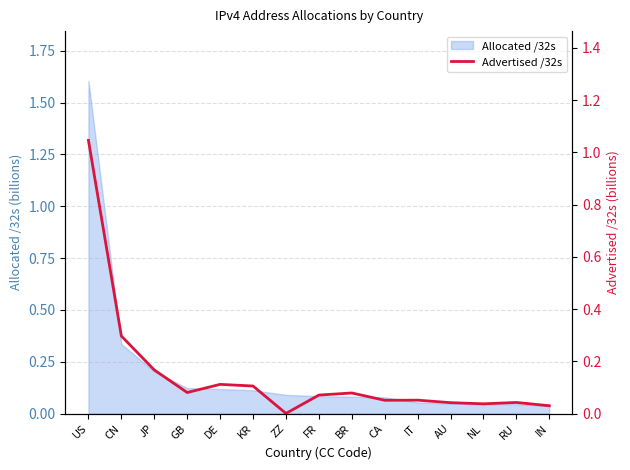

Which has a higher value, AU or CA?

CA